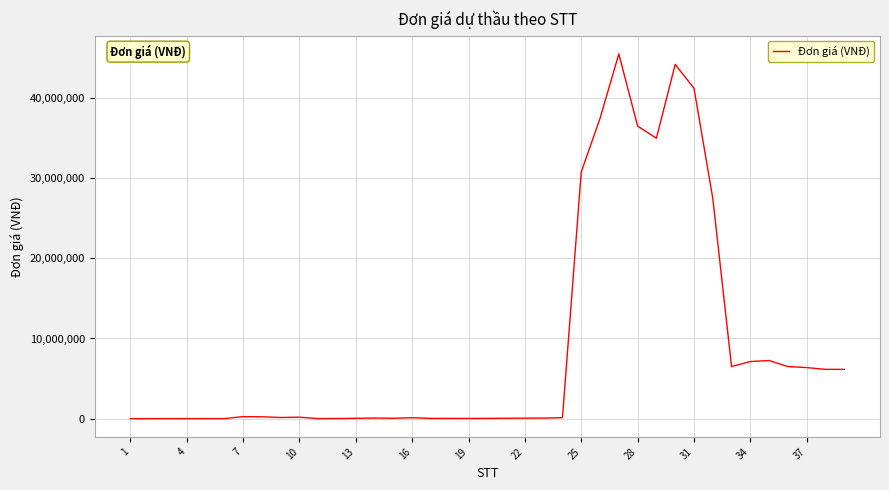

What is the difference between the maximum and minimum values?

45499425